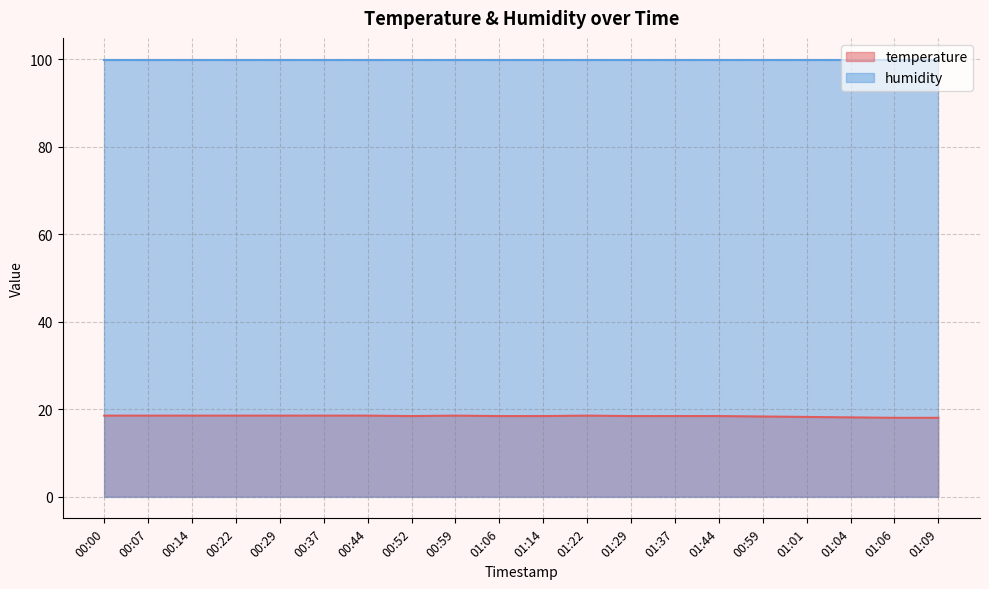

Count the values in the range 18 to 19.

20